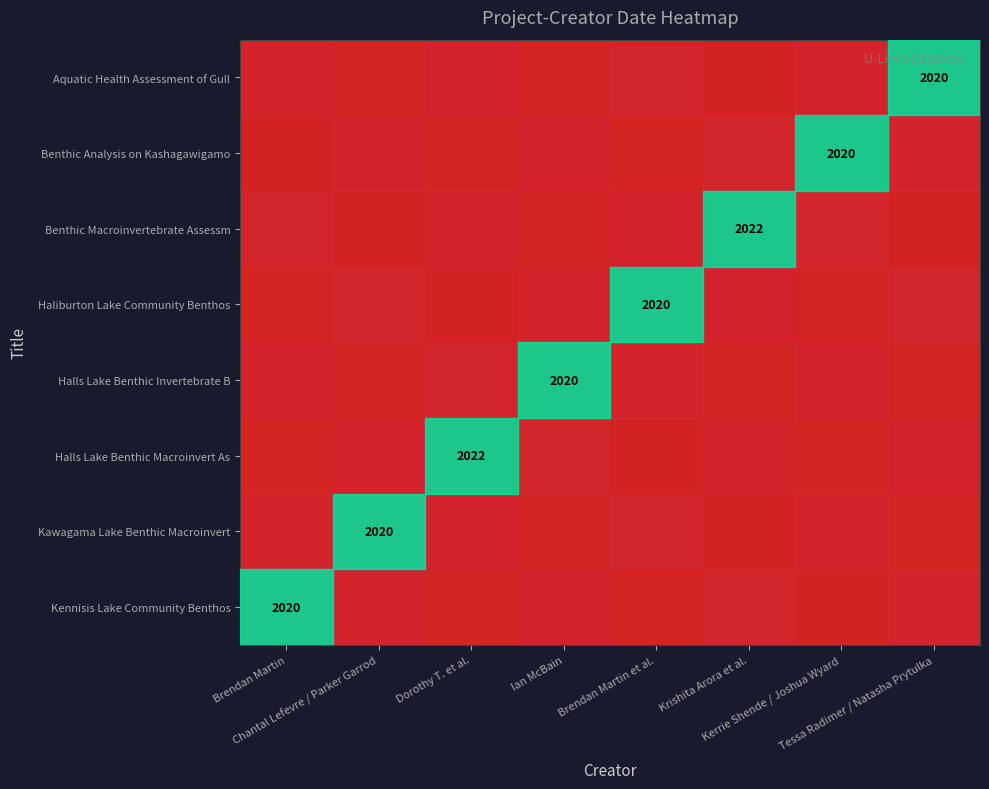

Reading left to right, extract all data points from this chart.

Kennisis Lake Community Benthos: 2020	0	0	0	0	0	0	0
Kawagama Lake Benthic Macroinvert: 0	2020	0	0	0	0	0	0
Halls Lake Benthic Macroinvert As: 0	0	2022	0	0	0	0	0
Halls Lake Benthic Invertebrate B: 0	0	0	2020	0	0	0	0
Haliburton Lake Community Benthos: 0	0	0	0	2020	0	0	0
Benthic Macroinvertebrate Assessm: 0	0	0	0	0	2022	0	0
Benthic Analysis on Kashagawigamo: 0	0	0	0	0	0	2020	0
Aquatic Health Assessment of Gull: 0	0	0	0	0	0	0	2020